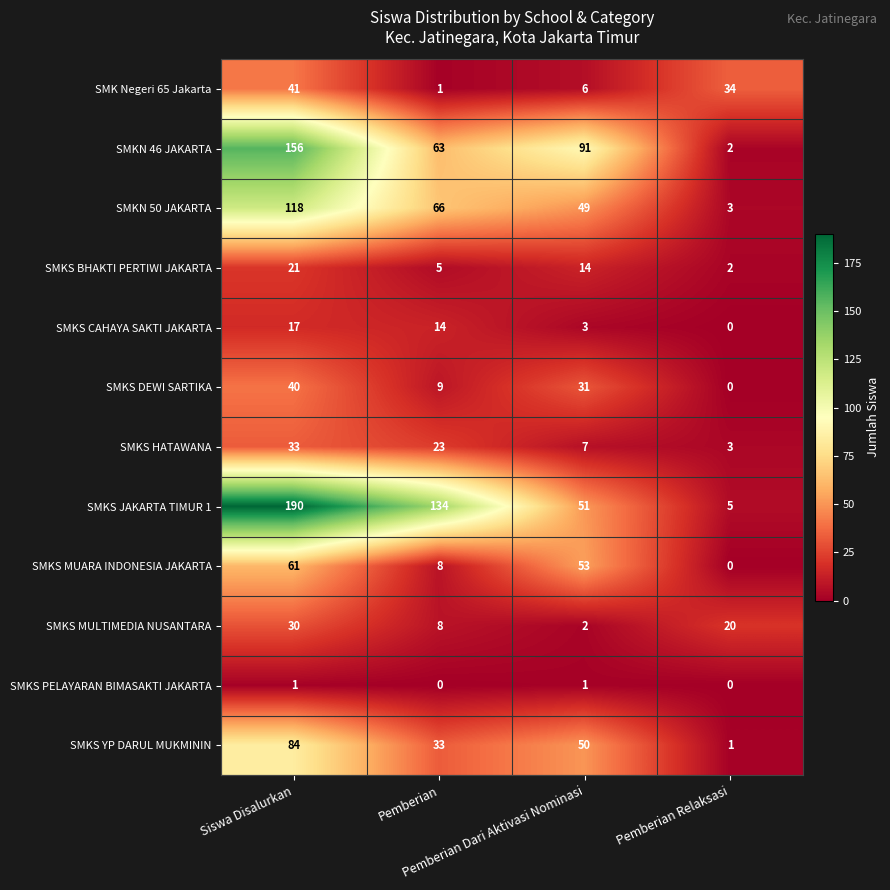

Rank the series by their maximum value, from lowest to highest.

SMKS PELAYARAN BIMASAKTI JAKARTA, SMKS CAHAYA SAKTI JAKARTA, SMKS BHAKTI PERTIWI JAKARTA, SMKS MULTIMEDIA NUSANTARA, SMKS HATAWANA, SMKS DEWI SARTIKA, SMK Negeri 65 Jakarta, SMKS MUARA INDONESIA JAKARTA, SMKS YP DARUL MUKMININ, SMKN 50 JAKARTA, SMKN 46 JAKARTA, SMKS JAKARTA TIMUR 1